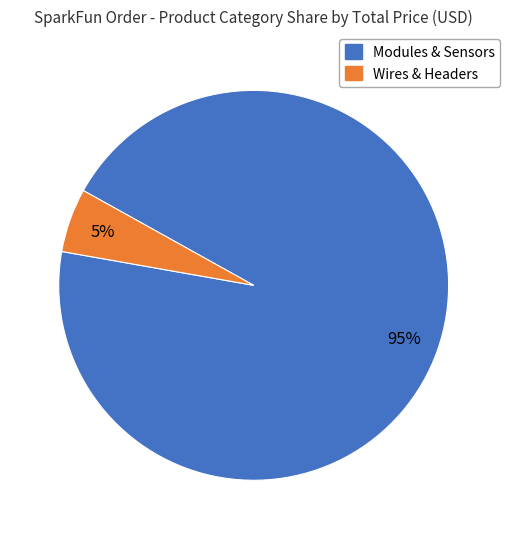

To the nearest percent, what is the average slice percentage?

50%